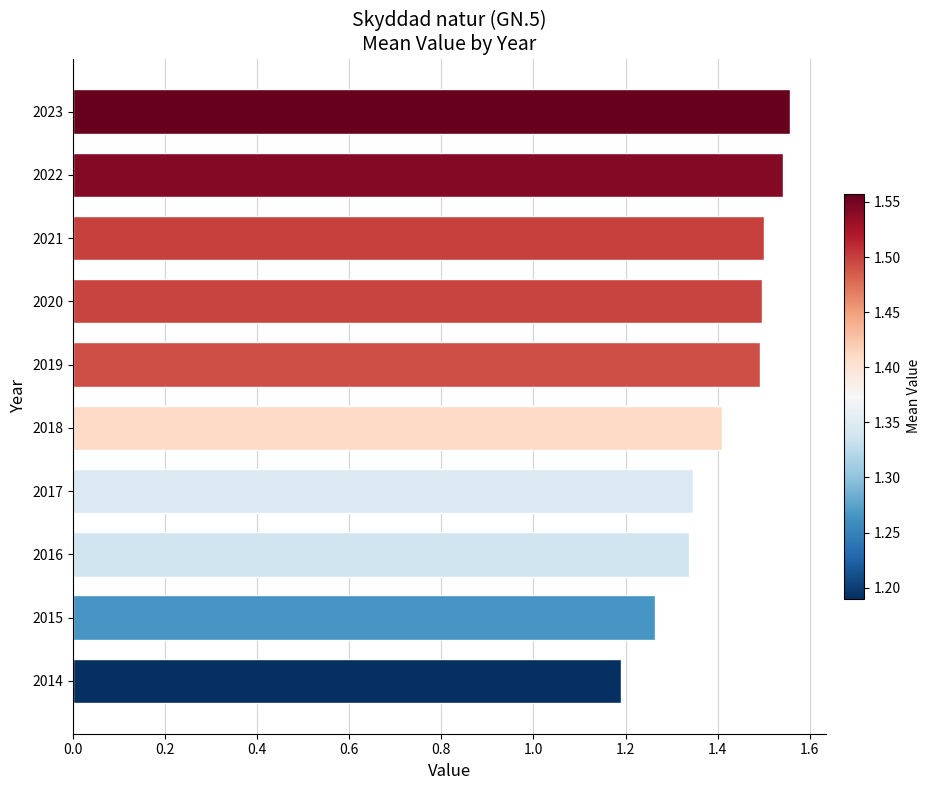

What is the difference between the maximum and minimum values?

0.4